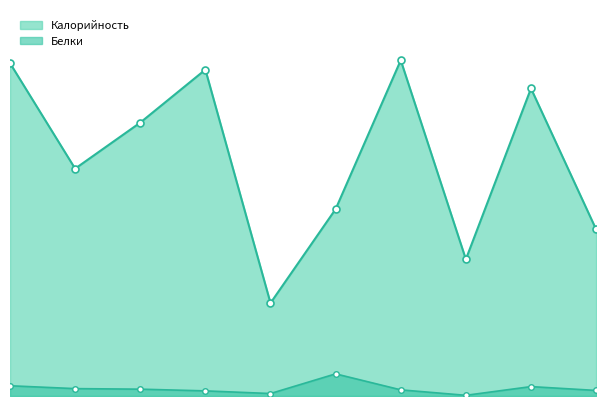

What is the difference between the Калорийность values at Компот из яблок and Печень по-строгановски?

29.4